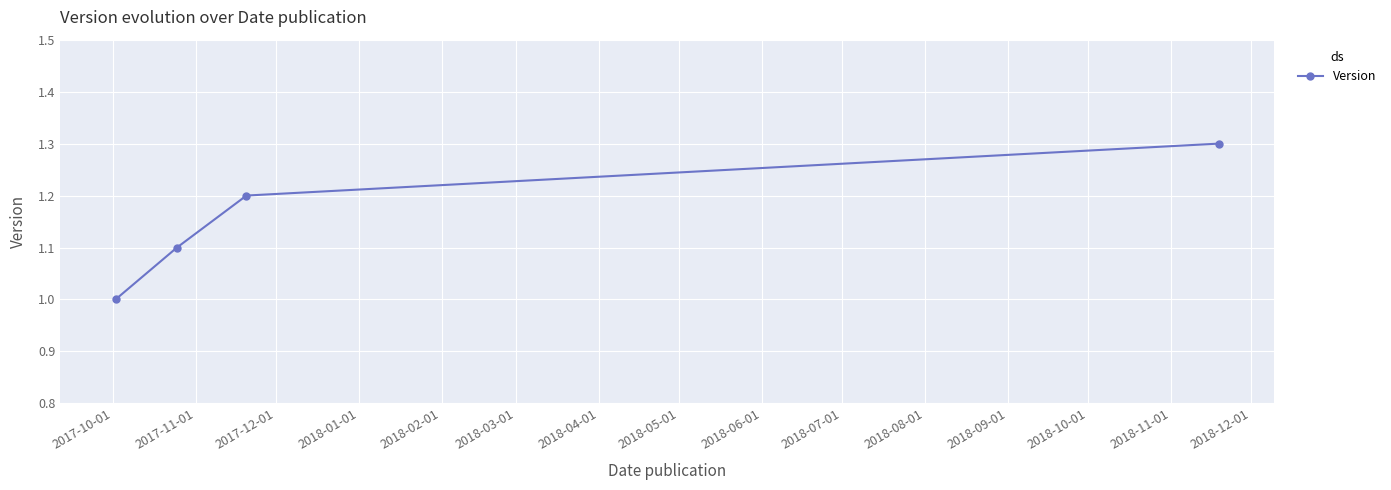

What is the value of the 1st point from the left?

1.0